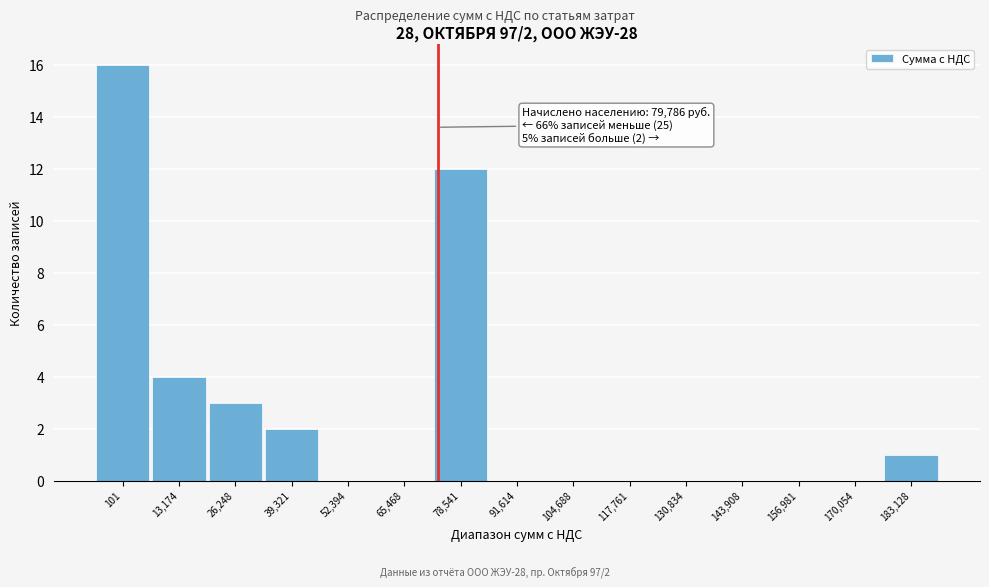

Reading left to right, transcribe all the data shown in this chart.

101=16	13,174=4	26,248=3	39,321=2	52,394=0	65,468=0	78,541=12	91,614=0	104,688=0	117,761=0	130,834=0	143,908=0	156,981=0	170,054=0	183,128=1